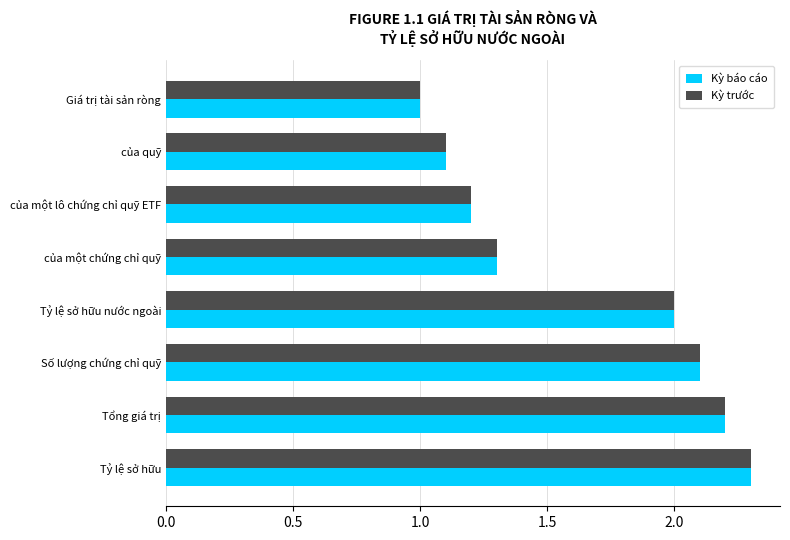

What is the sum of the Kỳ trước values at Tỷ lệ sở hữu and của một chứng chỉ quỹ?

3.6